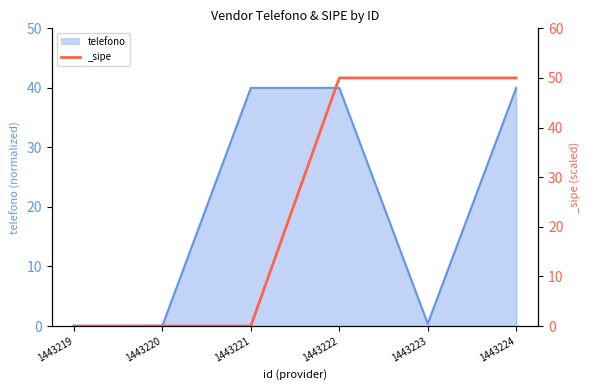

Which series has the widest spread of values?

_sipe